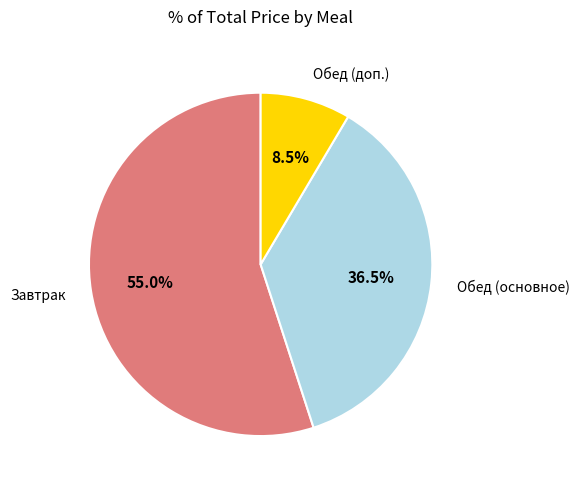

How many slices are in this pie chart?

3